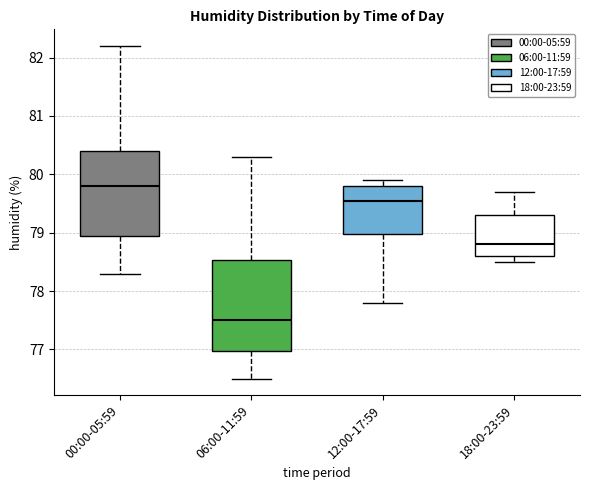

Where does the upper whisker of the box for 00:00-05:59 end on the y-axis? The values are not printed on the chart, so give them approximately, as read against the axis.

82.2